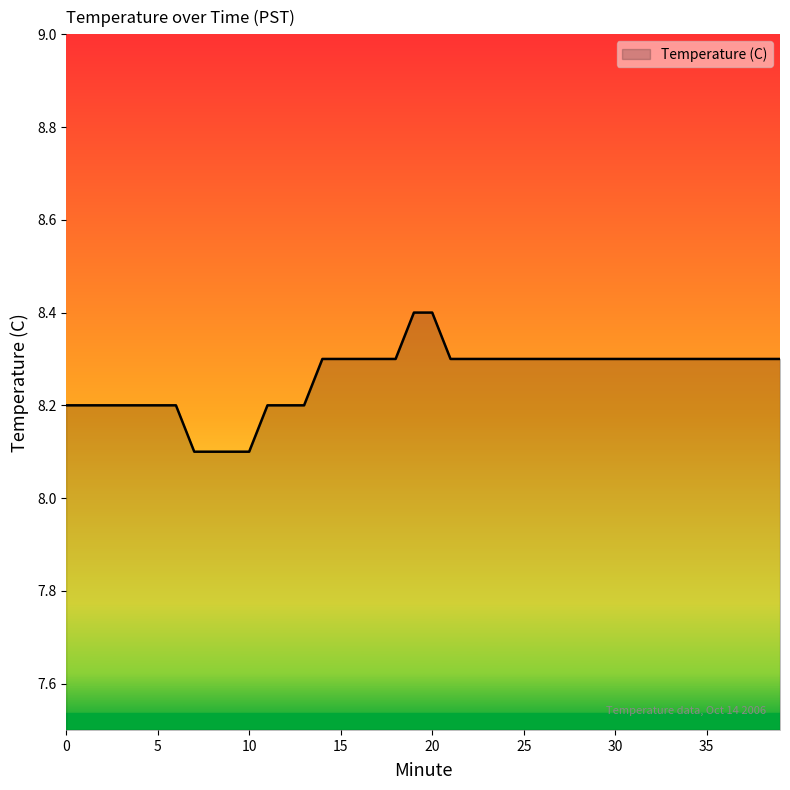

What is the greatest value displayed?

8.4